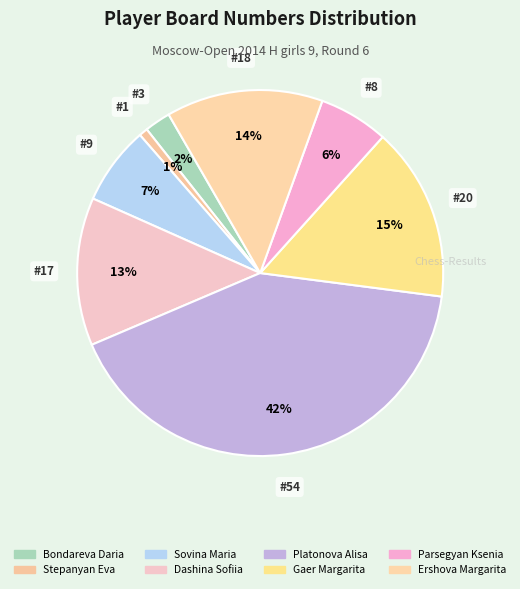

How many slices are in this pie chart?

8